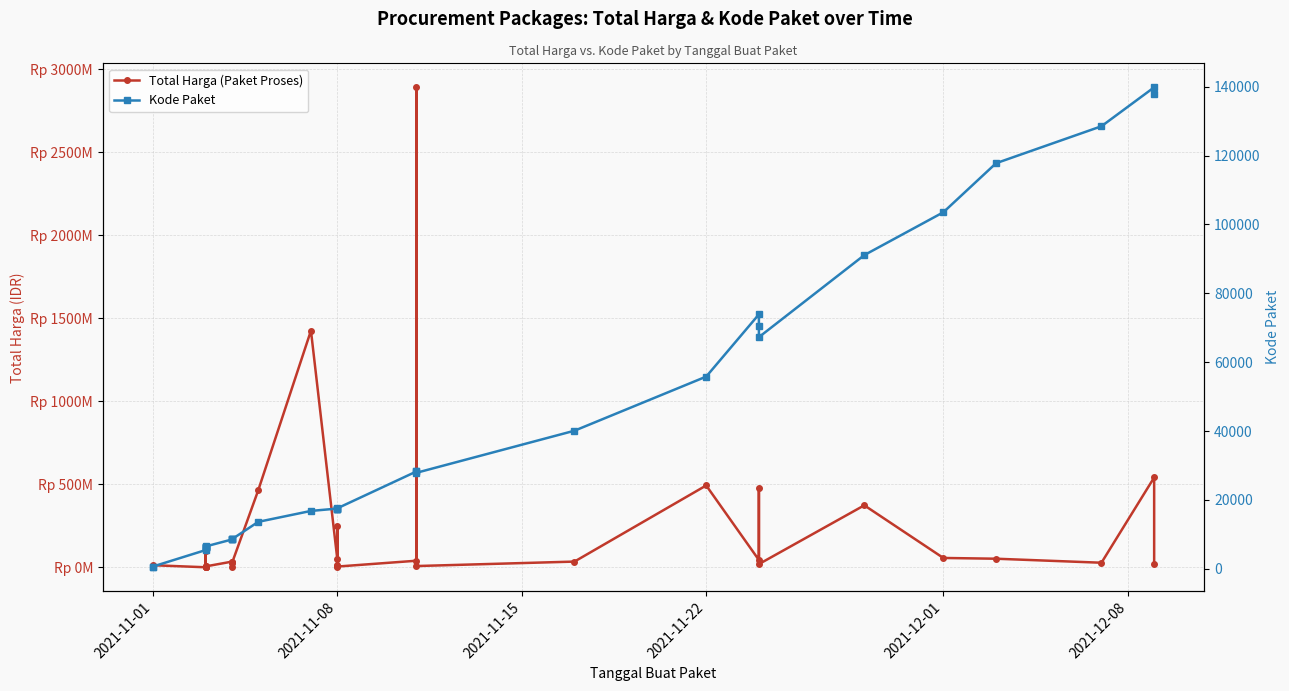

How many lines are shown in the chart?

2